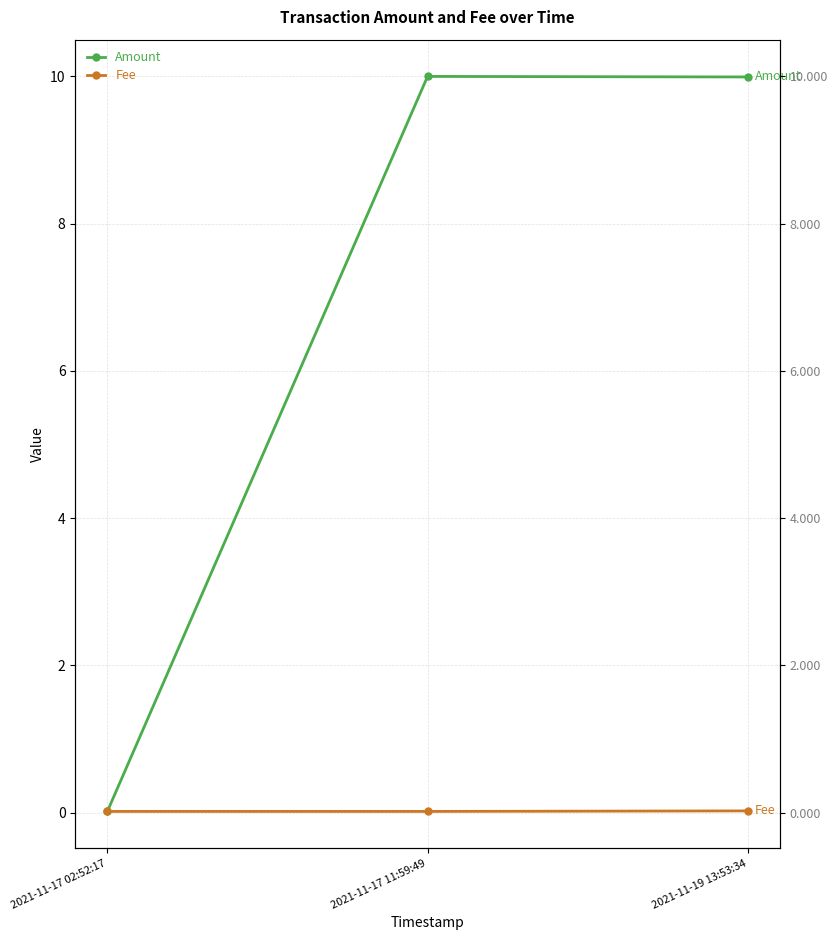

What is the label of the 2nd point from the right?

2021-11-17 11:59:49